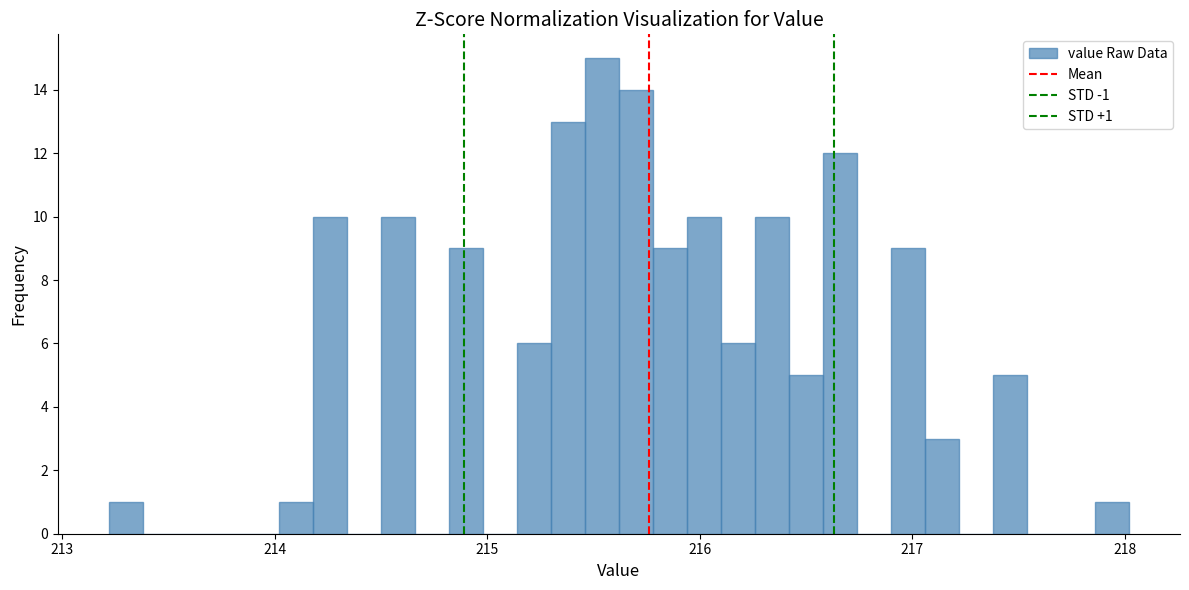

Read against the x-axis, roughly where is the centre of the tallest bar?

215.5